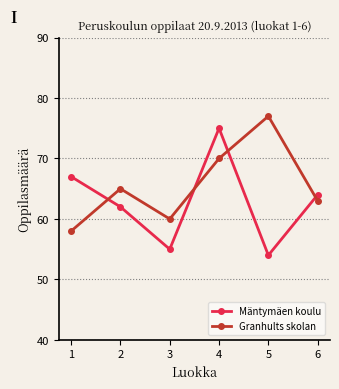

What is the highest value of the Mäntymäen koulu series?

75